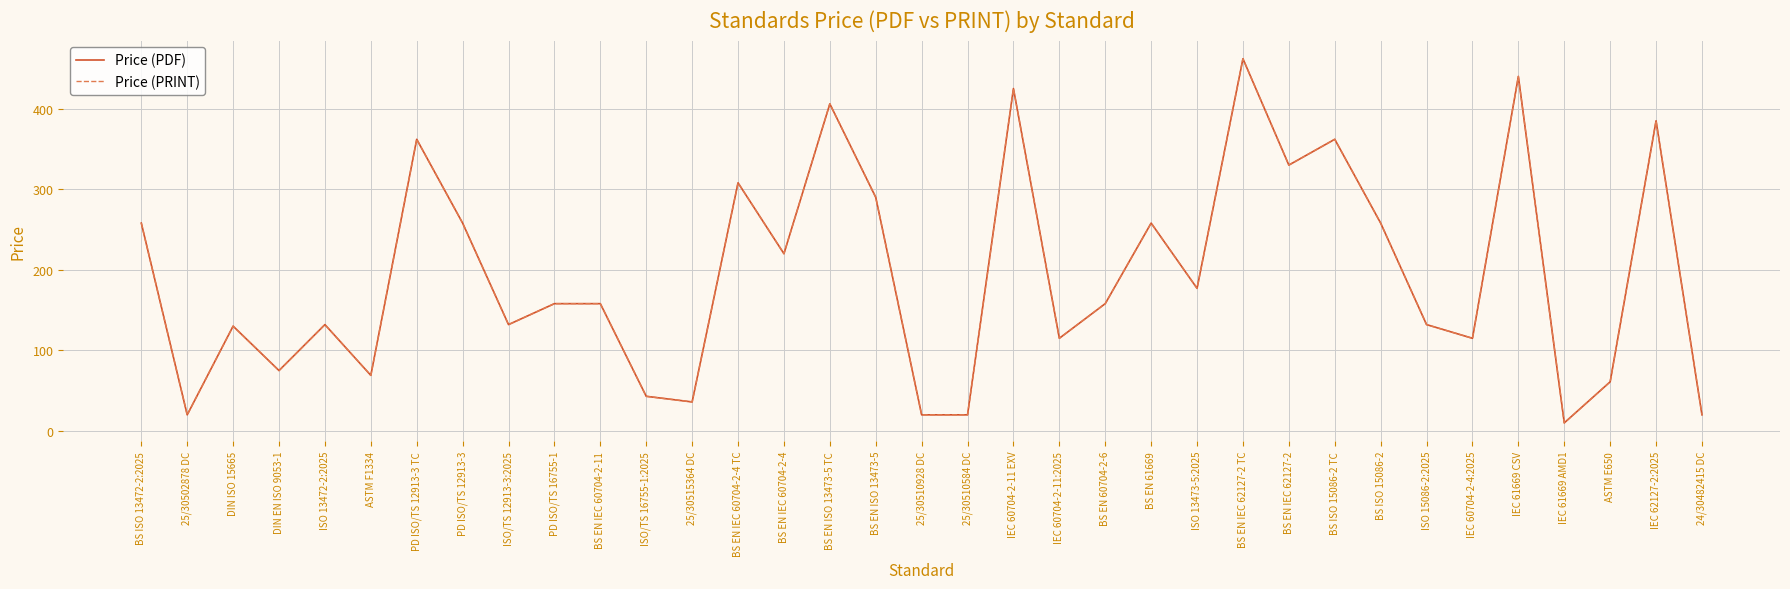

Rank the series at PD ISO/TS 12913-3 from lowest to highest value.

Price (PDF), Price (PRINT)